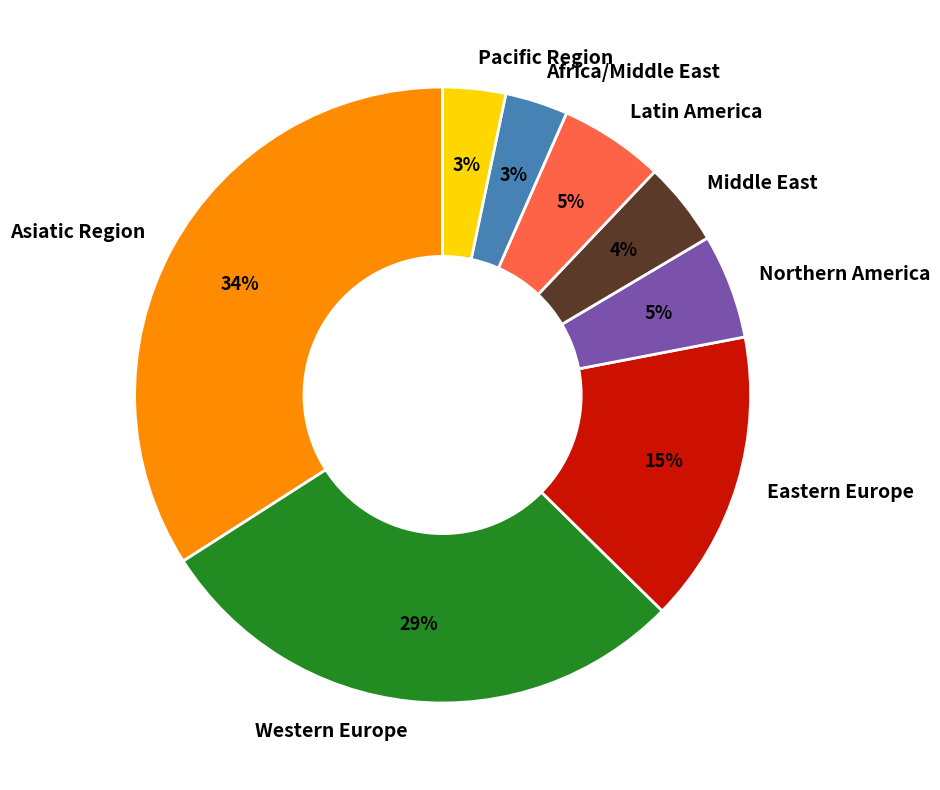

Which has a higher value, Asiatic Region or Western Europe?

Asiatic Region